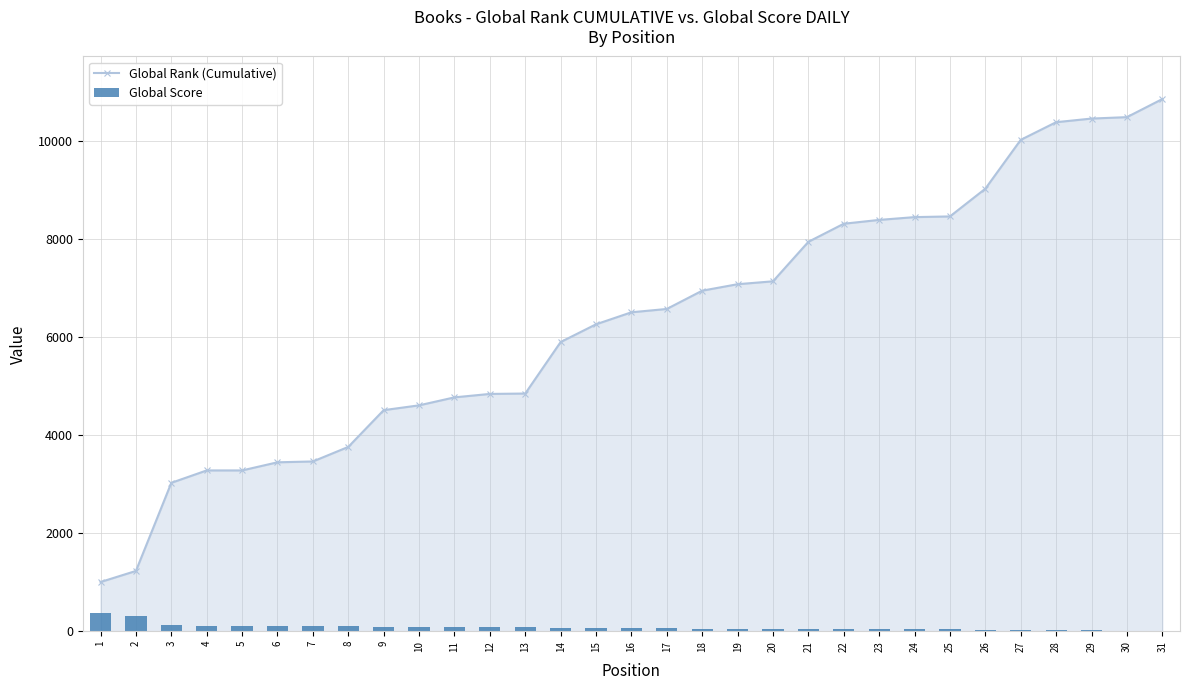

How many values in the Global Rank (Cumulative) series exceed 6507?

15